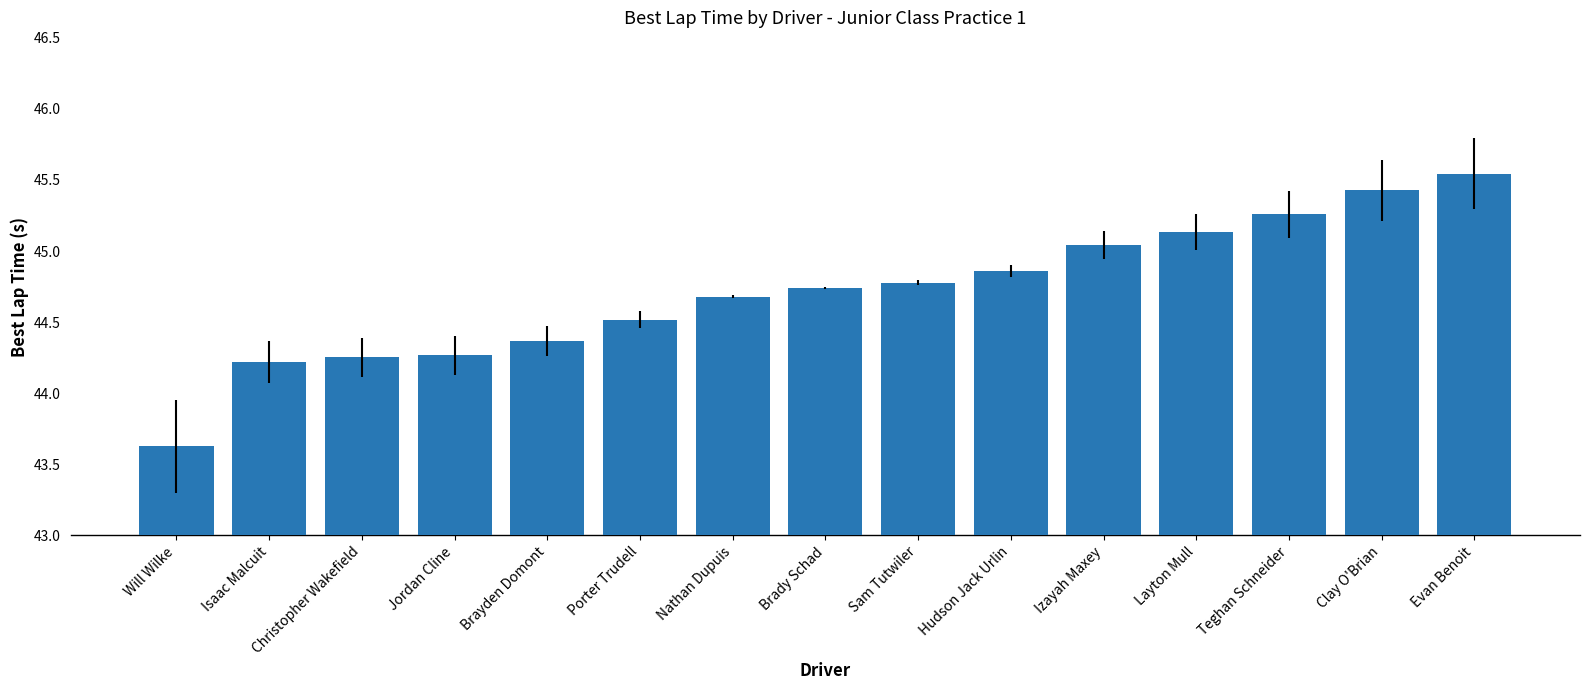

What is the difference between the values at Layton Mull and Teghan Schneider?

0.1